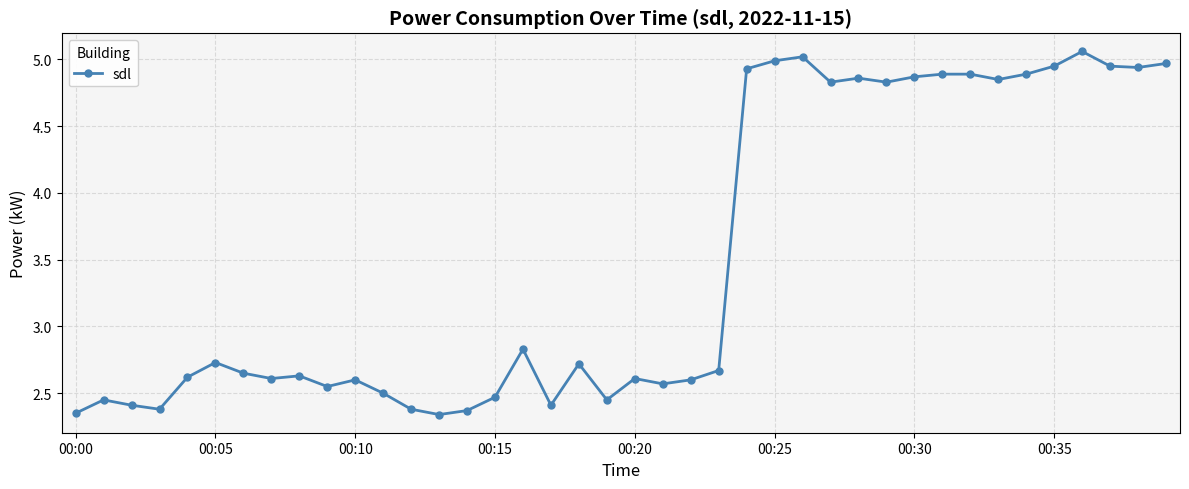

What is the average value?

3.5